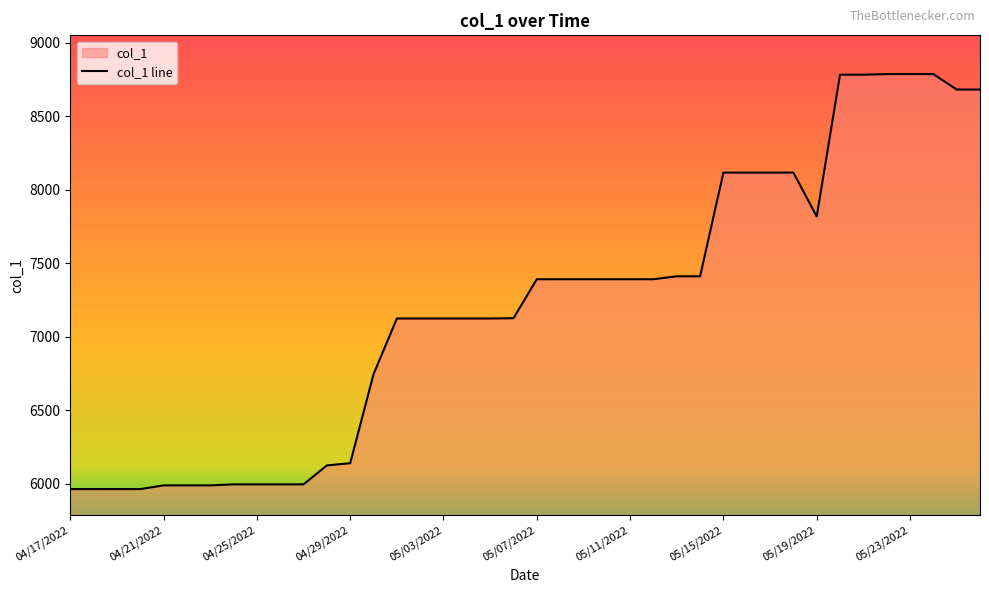

Between 05/06/2022 and 05/16/2022, which is larger?

05/16/2022